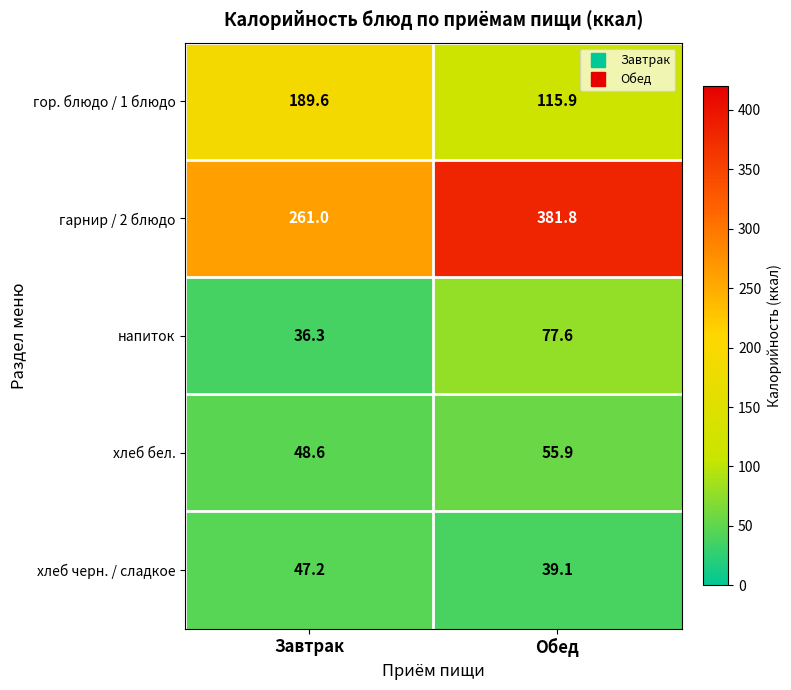

Is it true that напиток equals 36.3 at Завтрак?

True